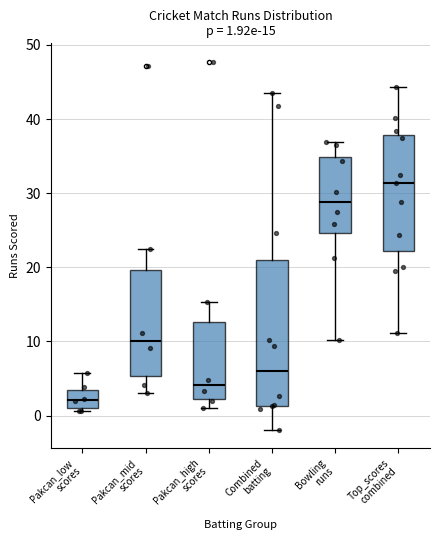

Which box's median line is the highest?

Top_scores combined